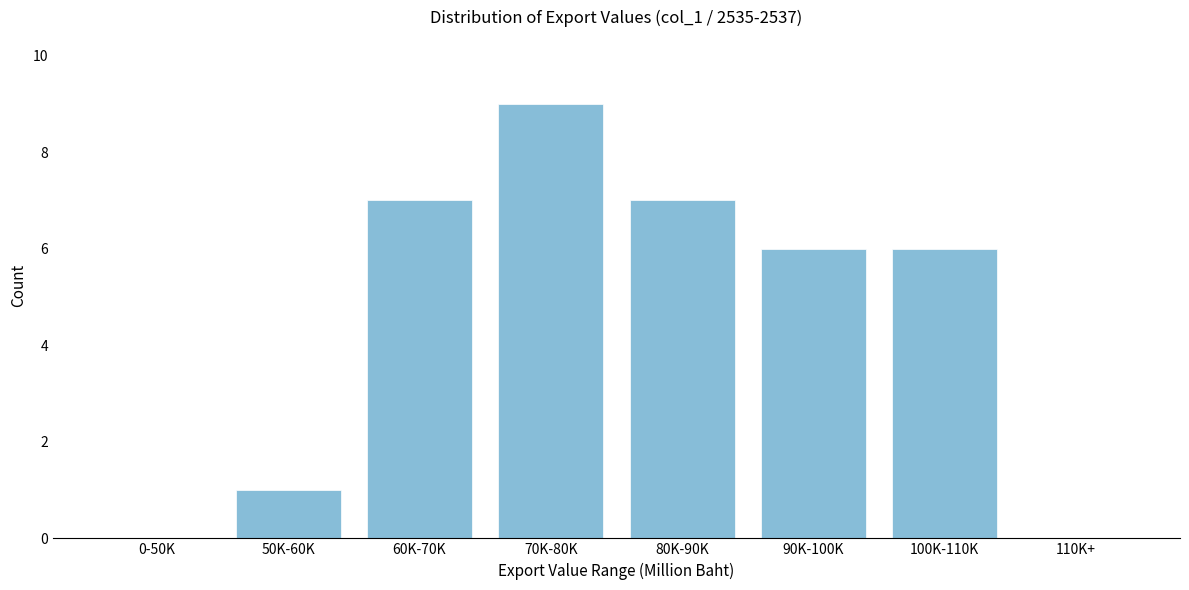

Reading right to left, transcribe all the data shown in this chart.

110K+=0	100K-110K=6	90K-100K=6	80K-90K=7	70K-80K=9	60K-70K=7	50K-60K=1	0-50K=0